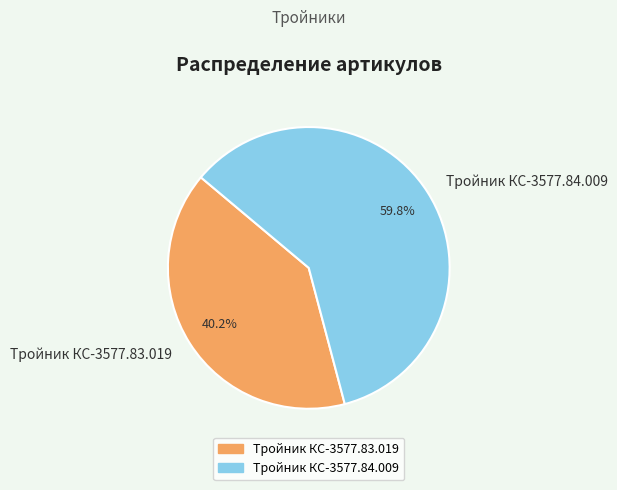

What portion of the pie excludes Тройник КС-3577.83.019?

59.8%